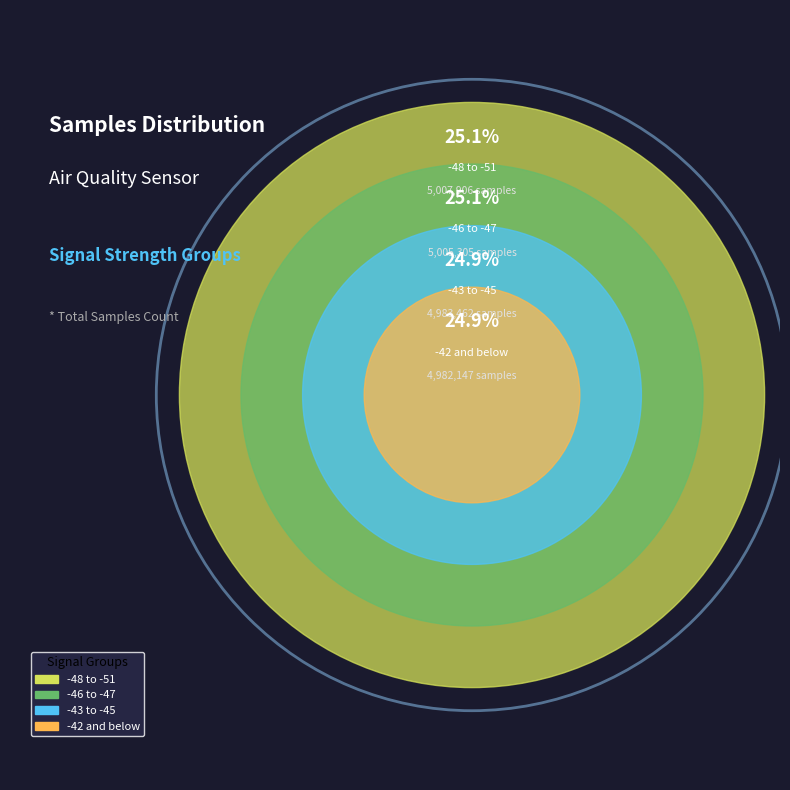

Approximately how many times larger is the value at -47 compared to -46?

1.0